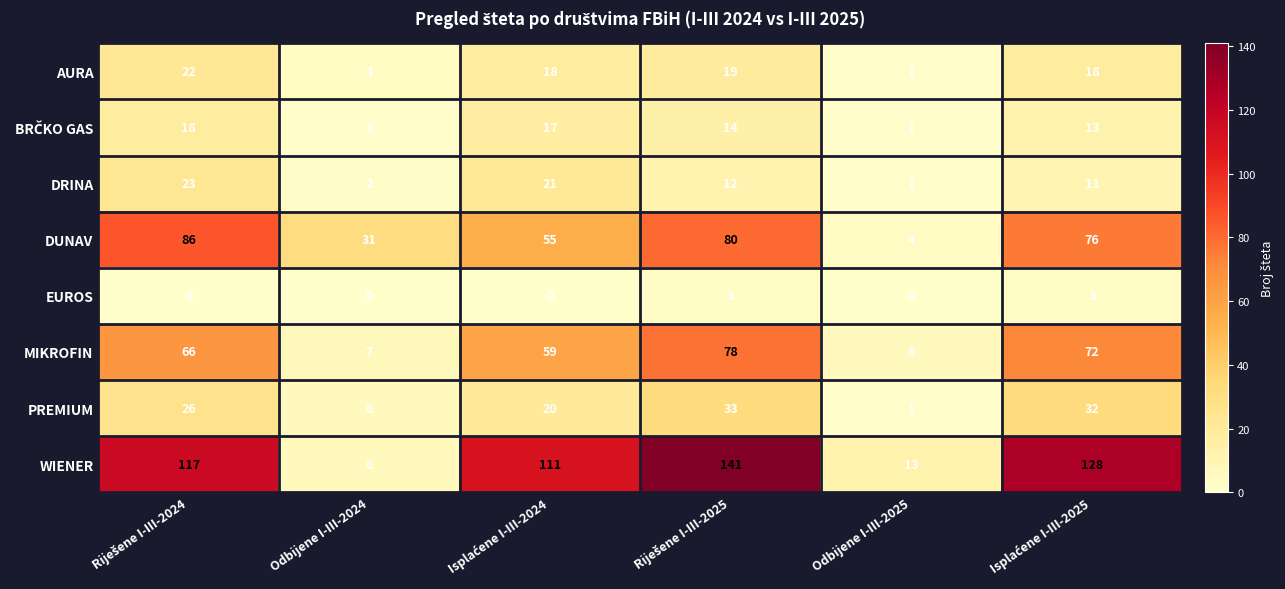

Which category has the lowest value in the WIENER series?

Odbijene I-III-2024